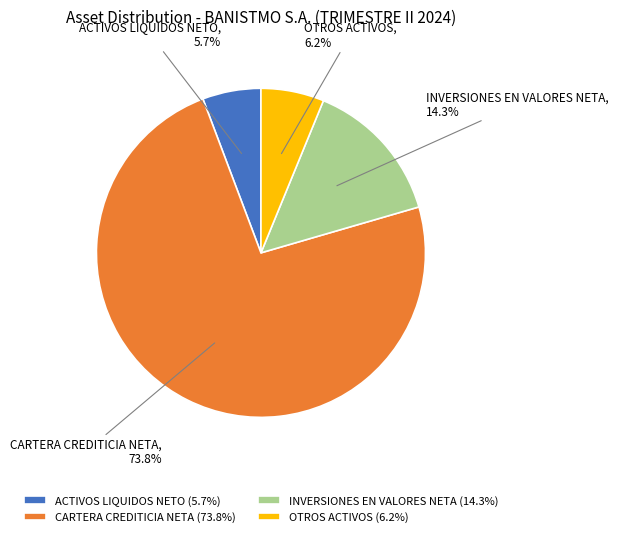

Which category has the biggest portion of the pie?

CARTERA CREDITICIA NETA